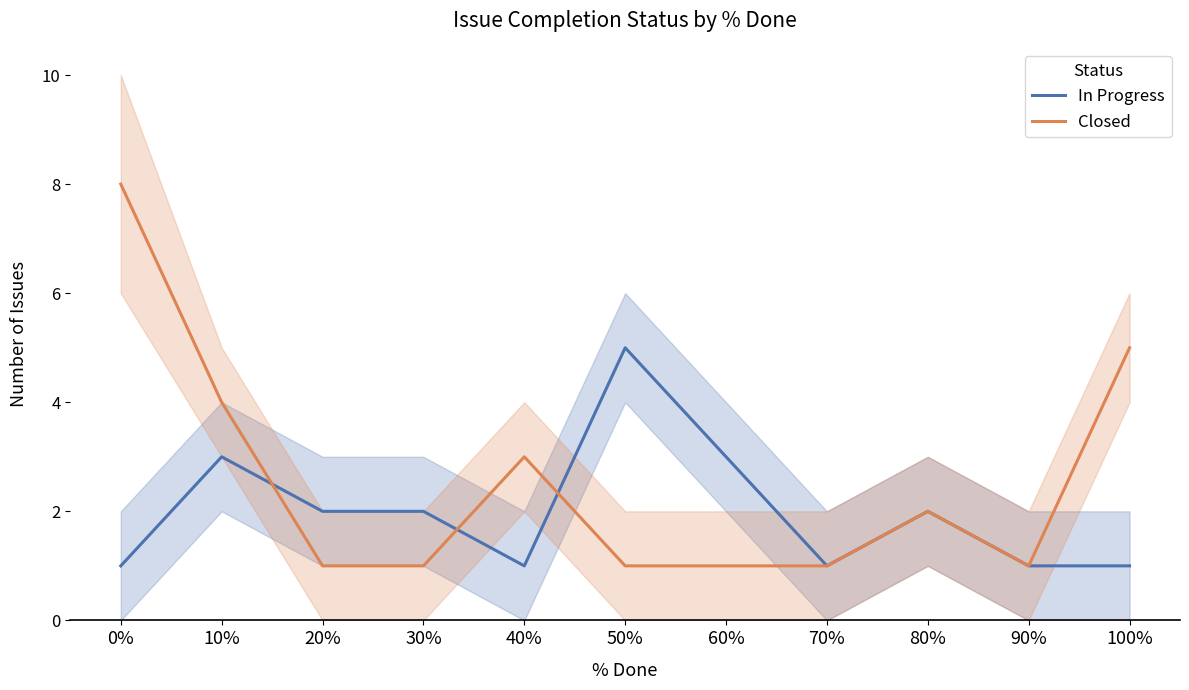

Is it true that Closed equals 2 at 100%?

False